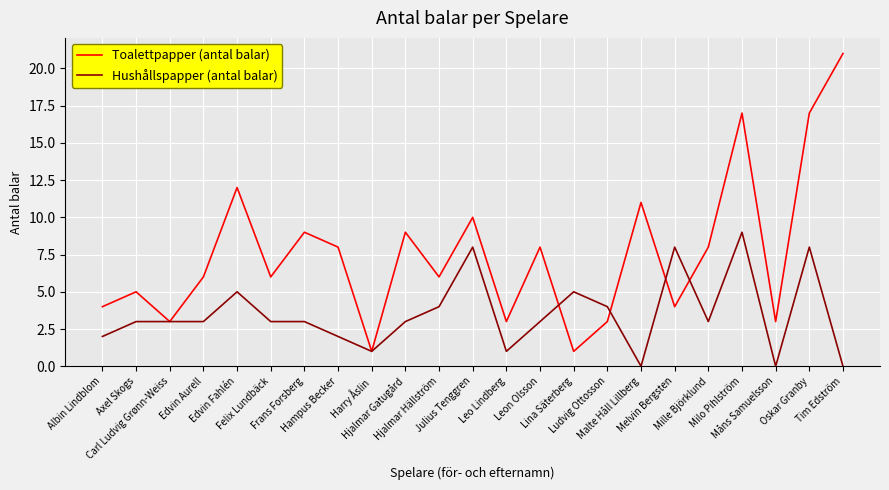

What position from the right is Leon Olsson?

10